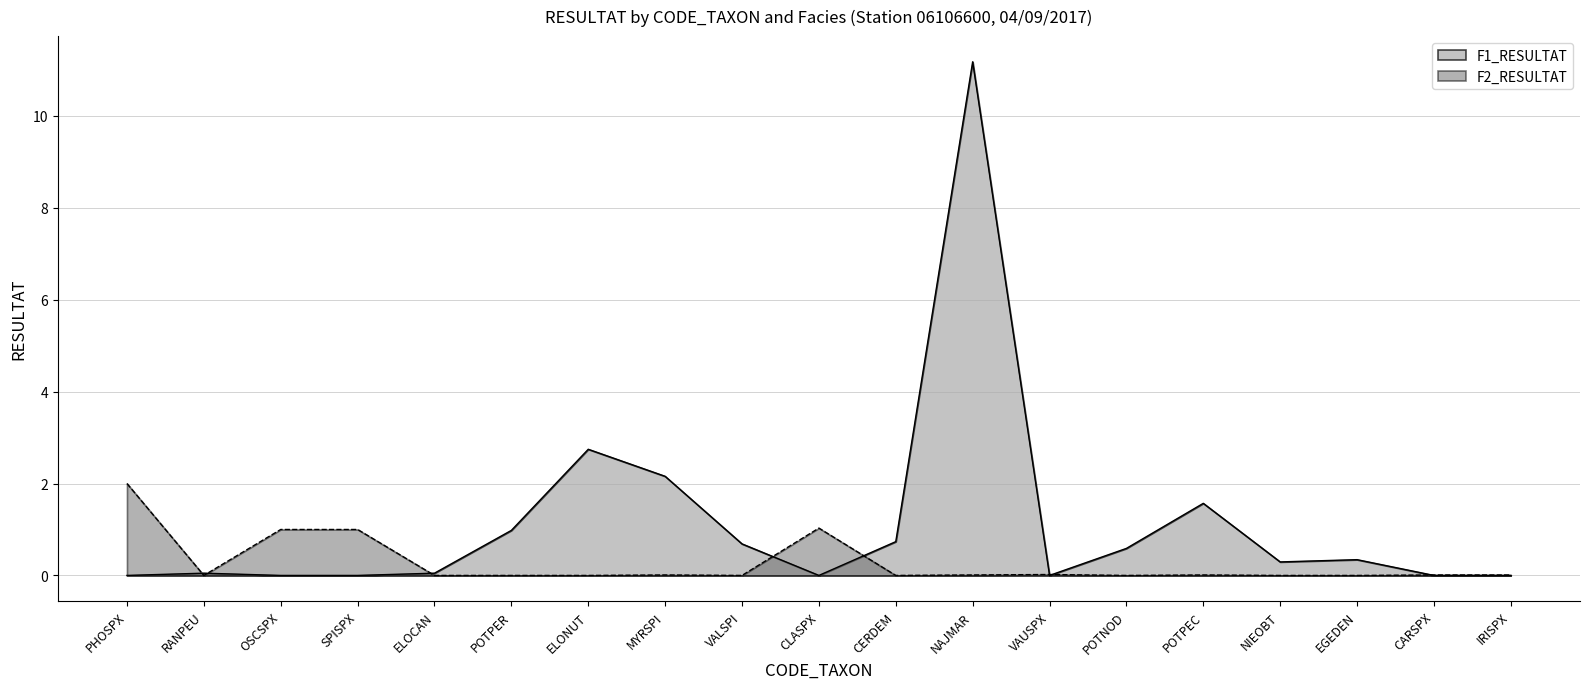

List the series in order of their overall mean, lowest first.

F2_RESULTAT, F1_RESULTAT